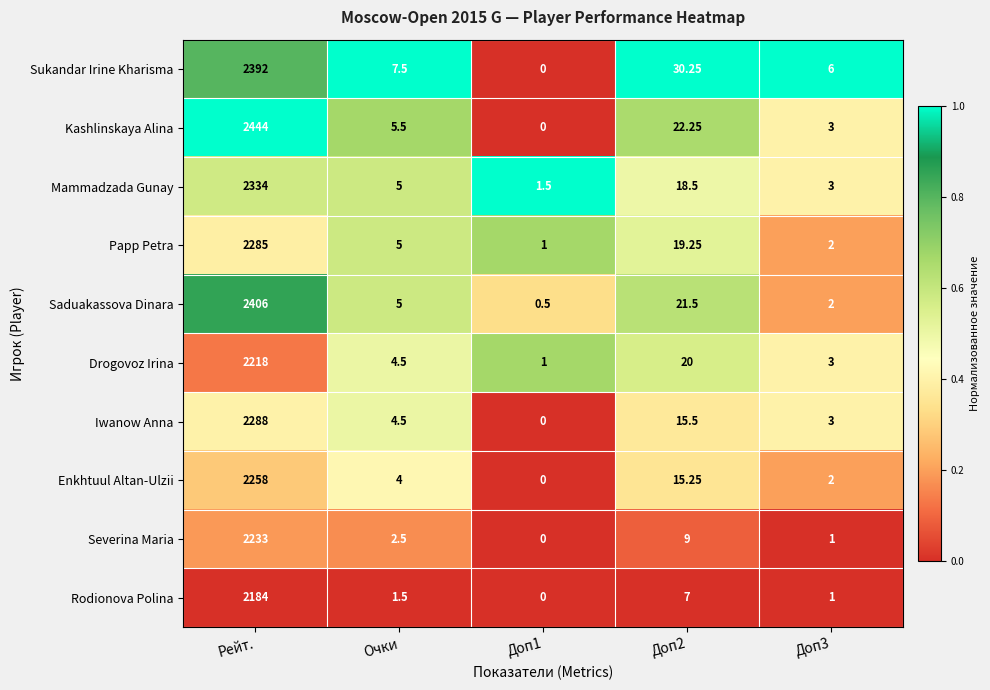

List the series in order of their peak value, lowest first.

Rodionova Polina, Drogovoz Irina, Severina Maria, Enkhtuul Altan-Ulzii, Papp Petra, Iwanow Anna, Mammadzada Gunay, Sukandar Irine Kharisma, Saduakassova Dinara, Kashlinskaya Alina